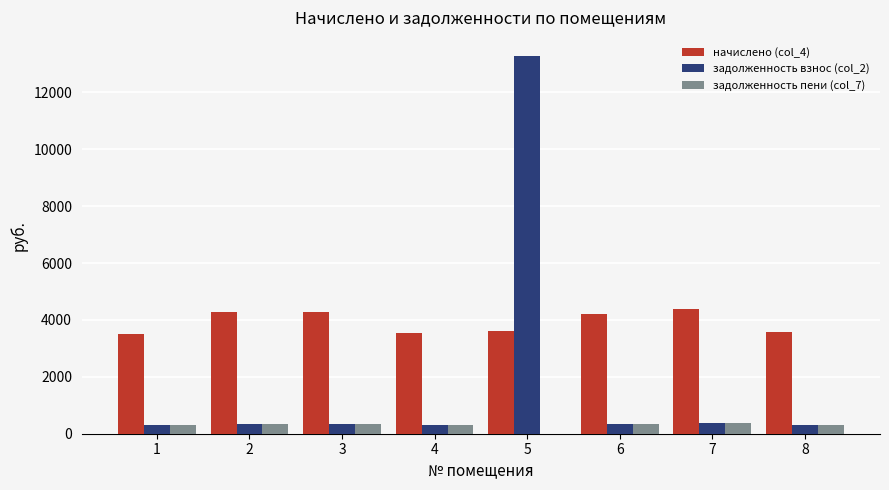

What is the highest value of the начислено (col_4) series?

4384.4